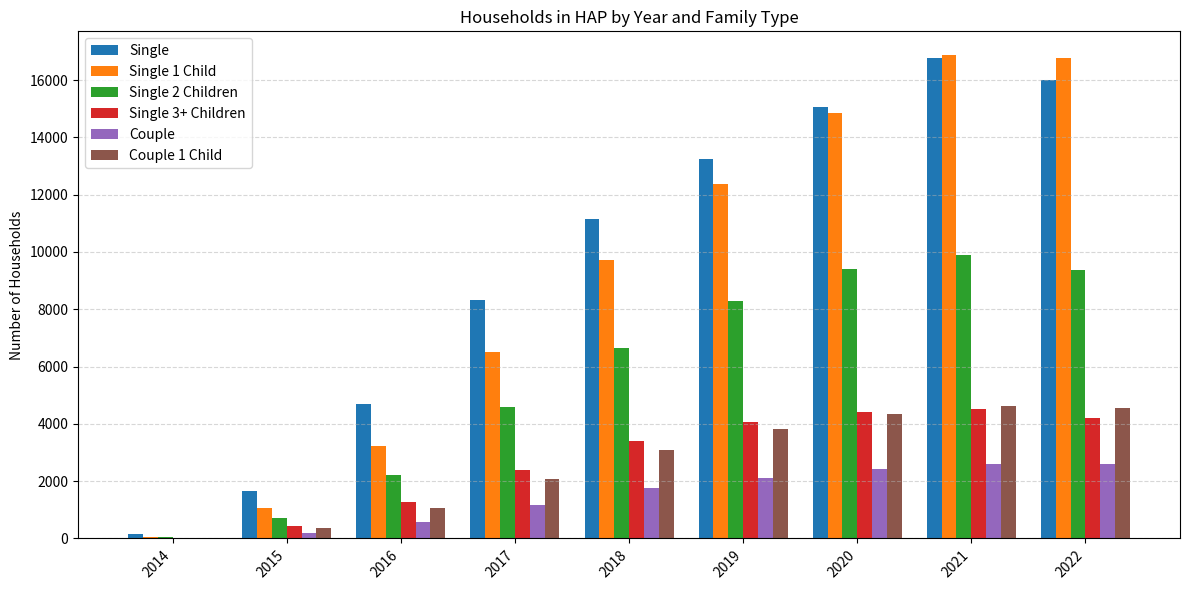

What is the sum of the Single 3+ Children values at 2018 and 2022?

7610